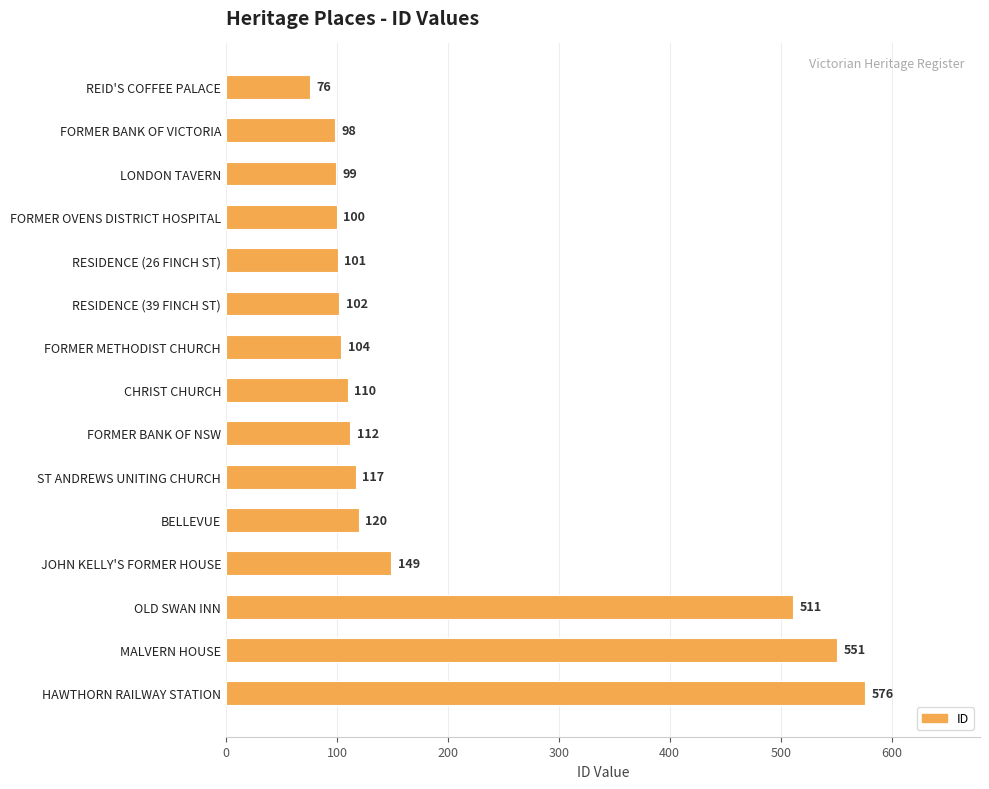

What is the value of the 13th bar from the top?

511